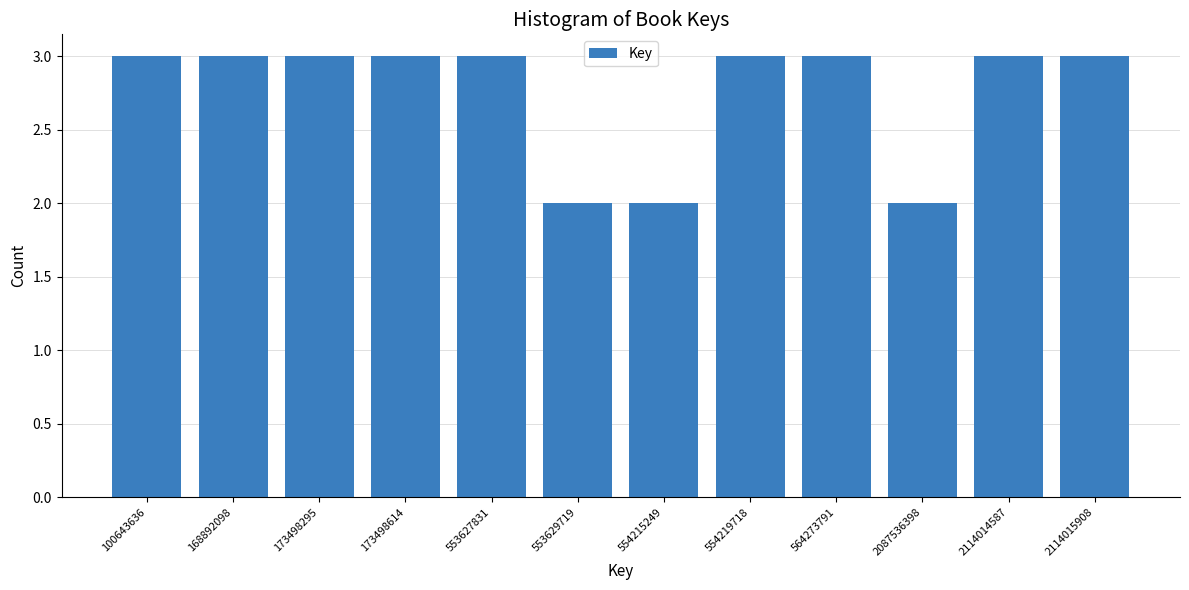

Reading right to left, extract all data points from this chart.

2114015908=3	2114014587=3	2087536398=2	564273791=3	554219718=3	554215249=2	553629719=2	553627831=3	173498614=3	173498295=3	168892098=3	100643636=3